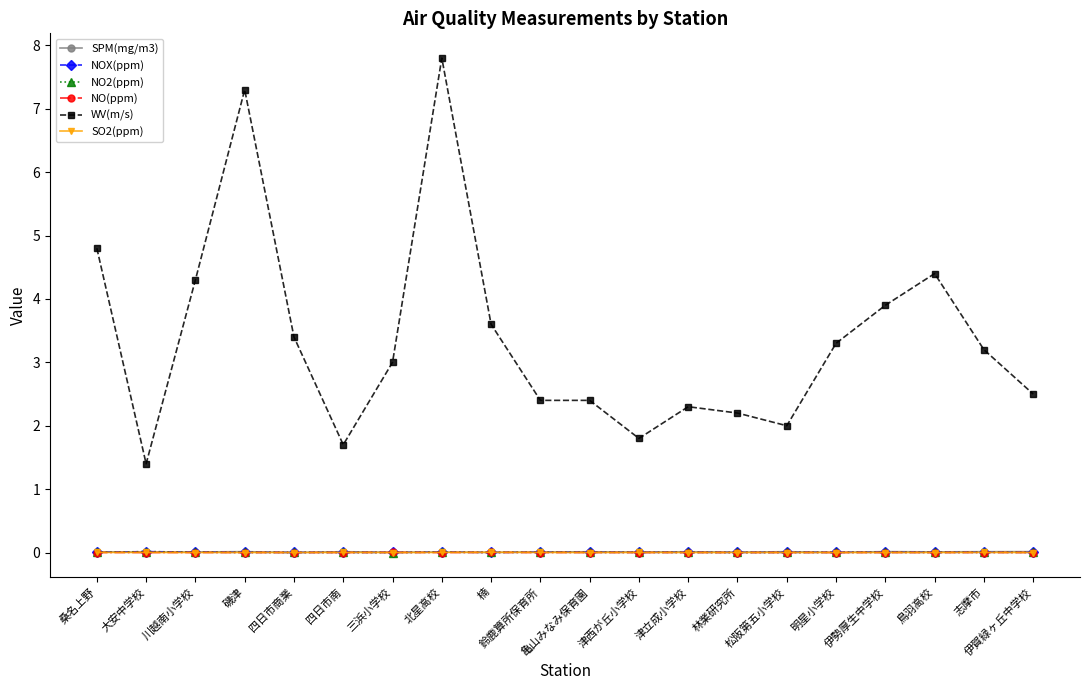

True or false: NO(ppm) and WV(m/s) cross at least once.

False